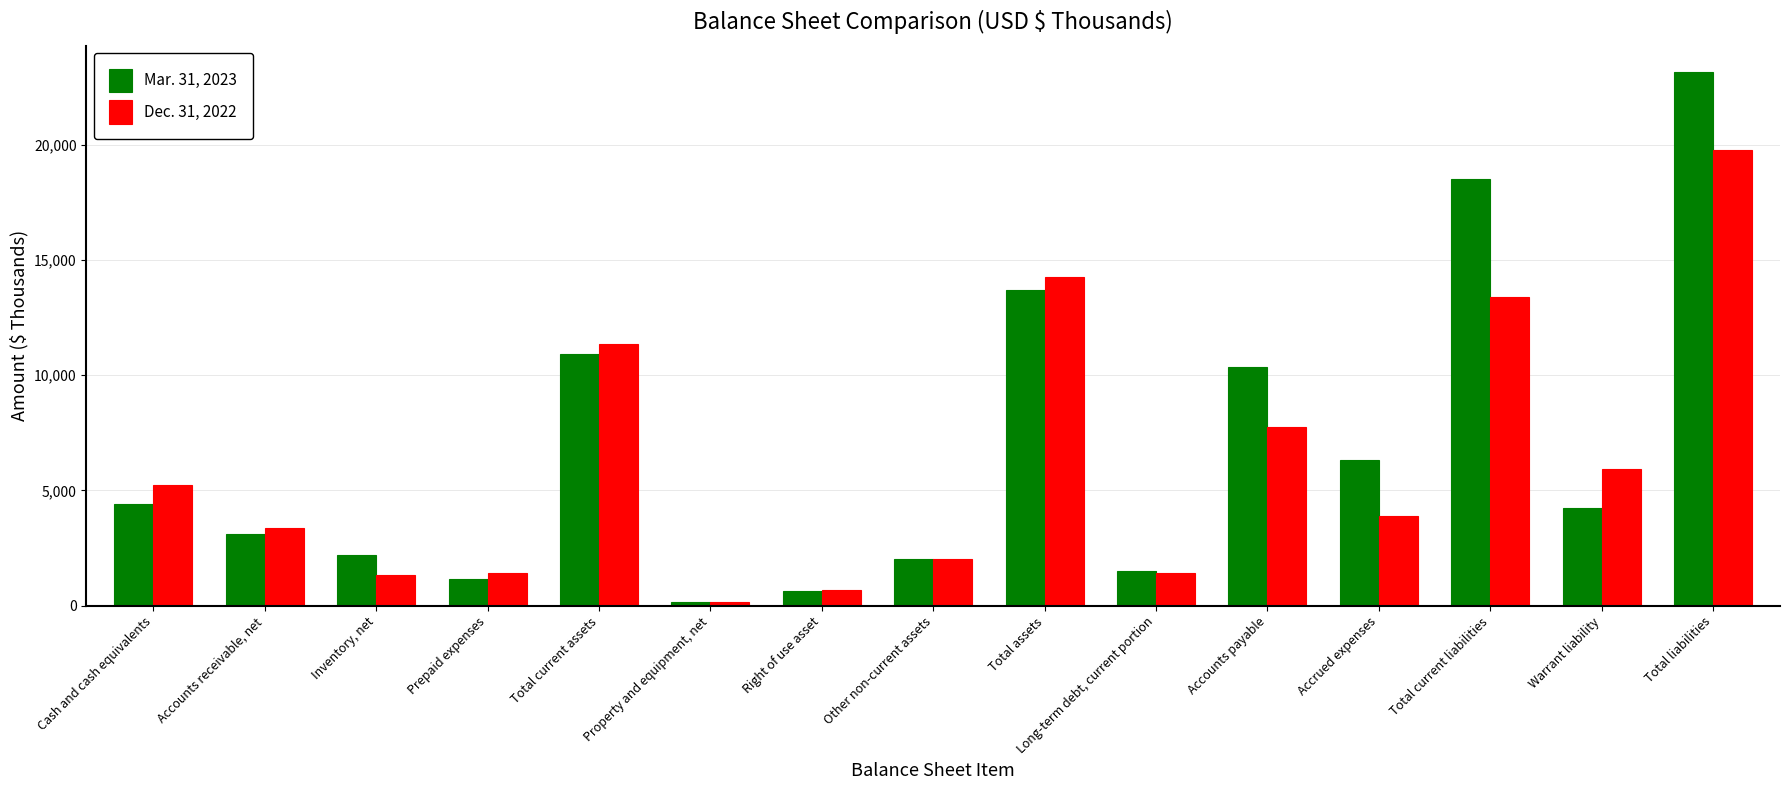

Which category has the highest value across all series?

Total liabilities